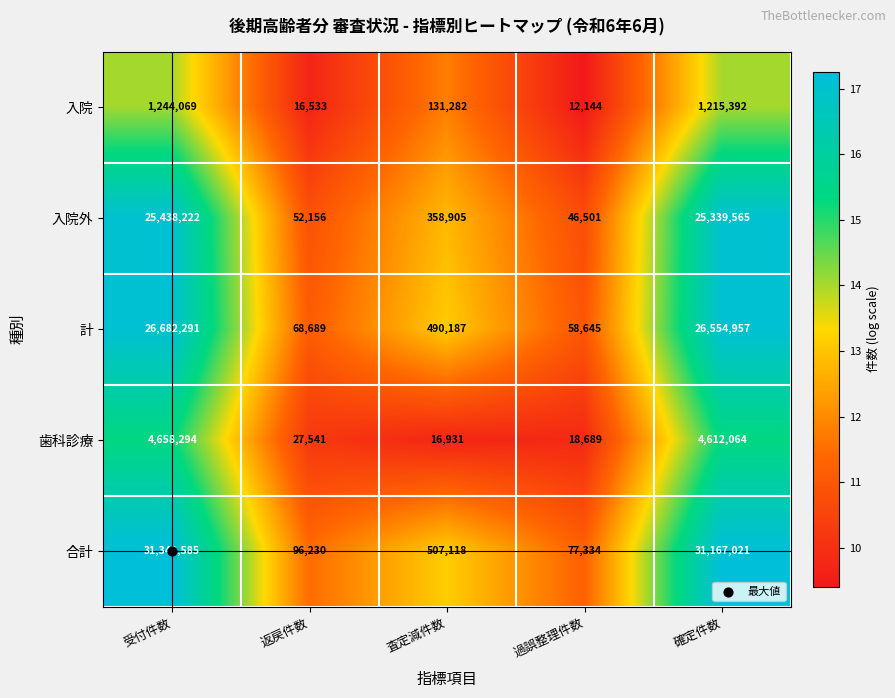

Rank the series by their maximum value, from lowest to highest.

入院, 歯科診療, 入院外, 計, 合計